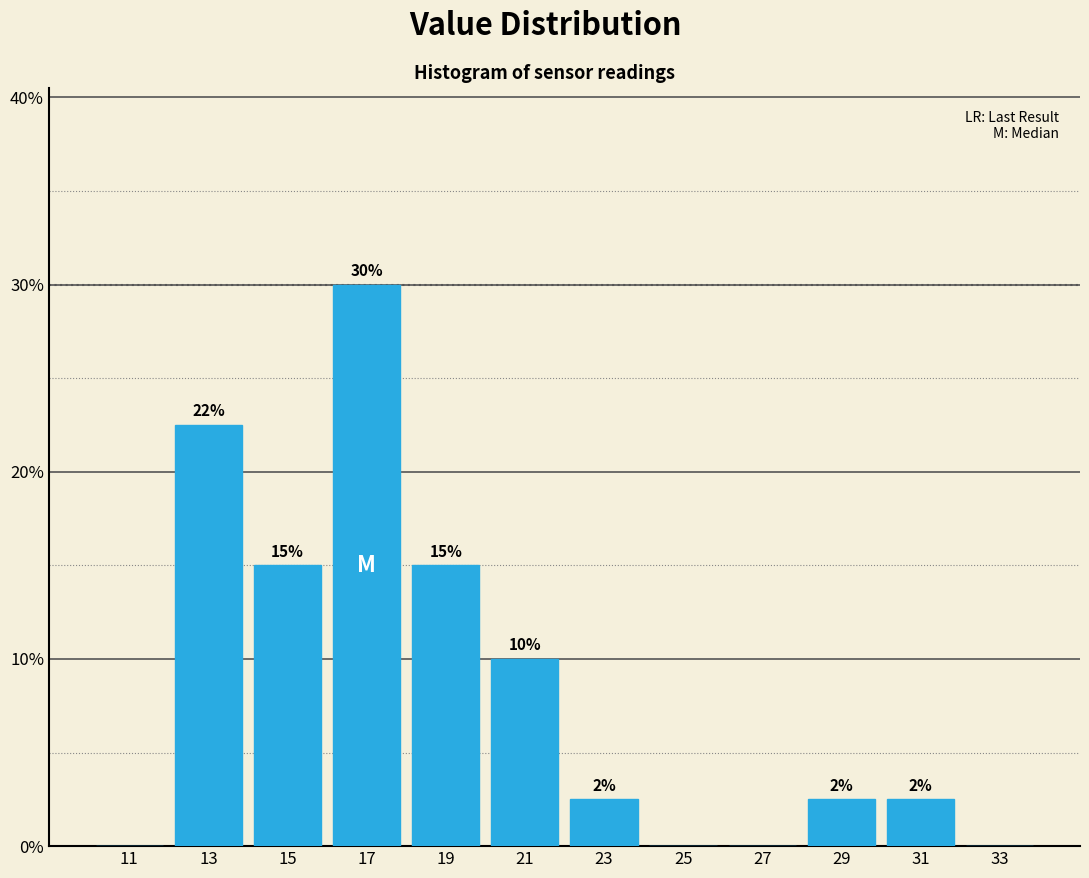

Which range on the x-axis has the tallest bar?

16 to 18